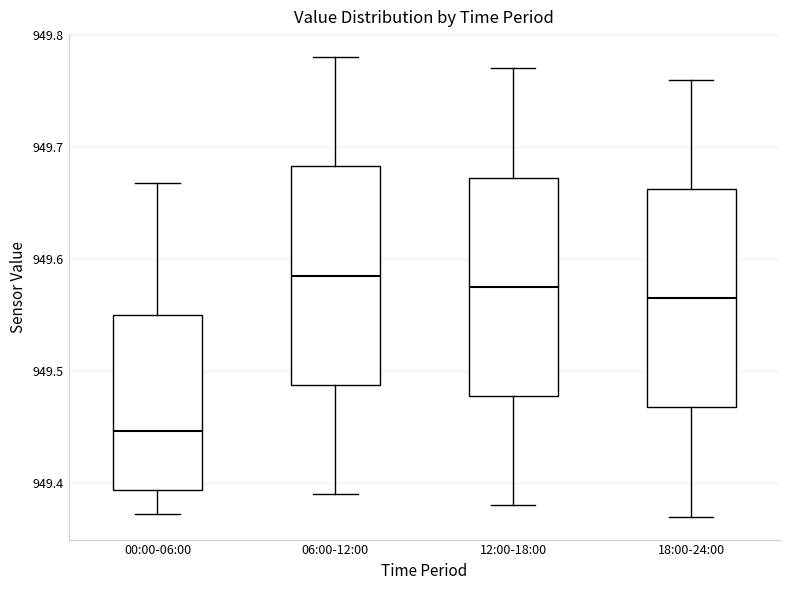

Which box has the lowest median line?

00:00-06:00